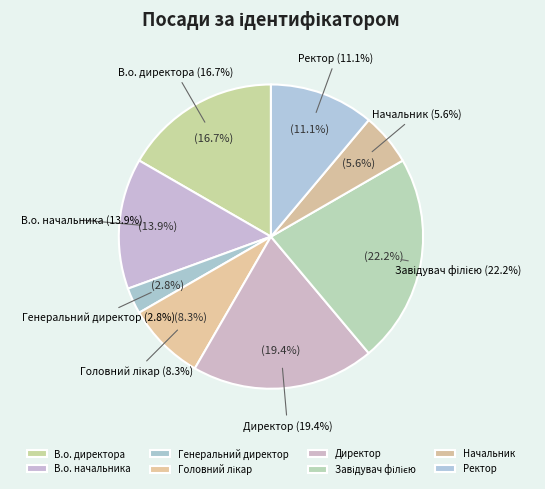

Between Завідувач філією and В.о. начальника, which is larger?

Завідувач філією